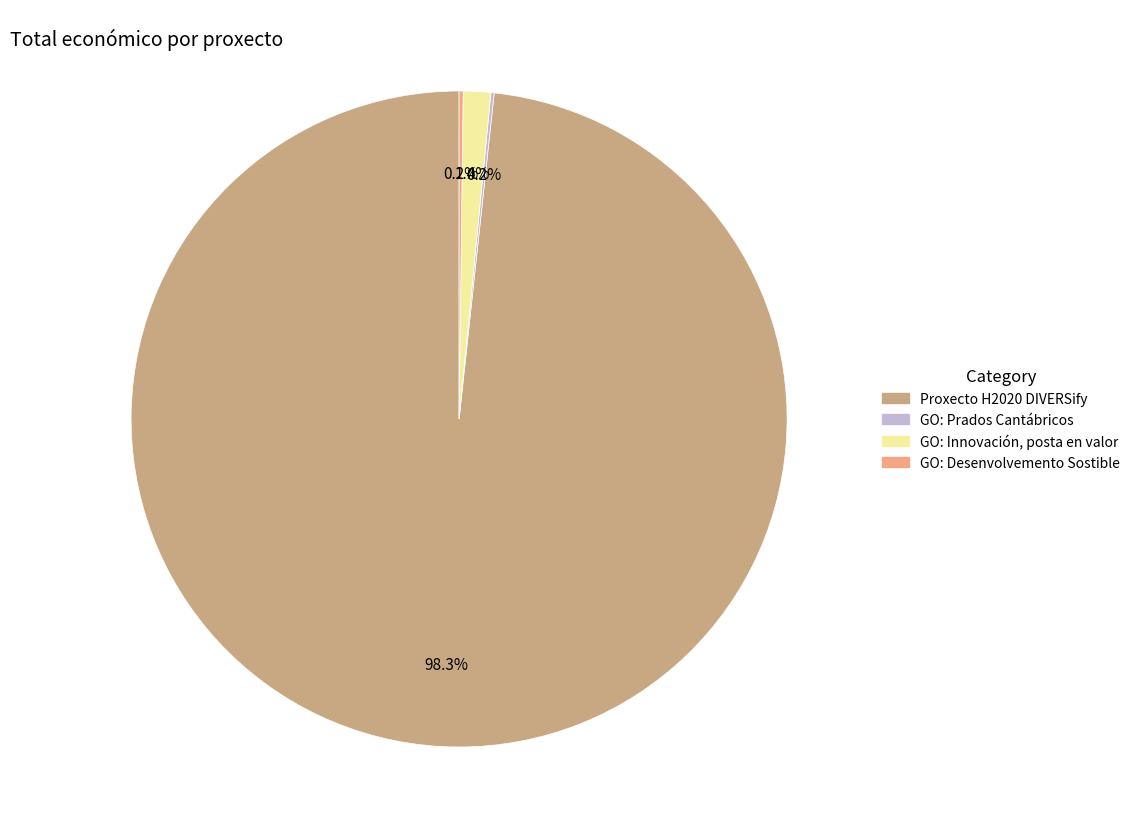

Is there a majority slice in this chart?

Yes